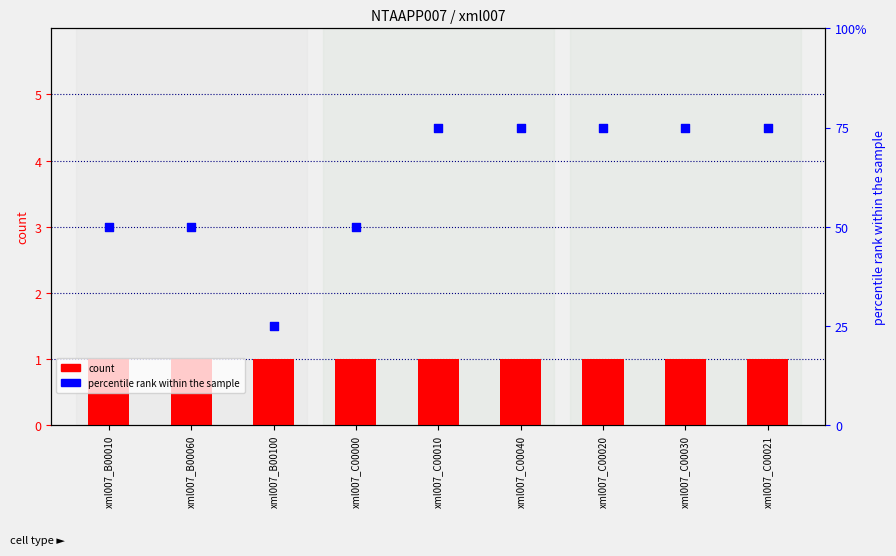

What are all the series names shown in the legend?

count, percentile rank within the sample